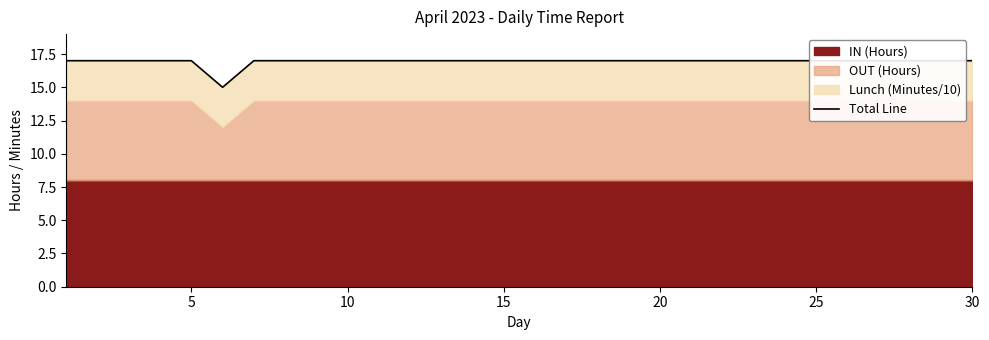

The value at 28 is 27. True or false?

False